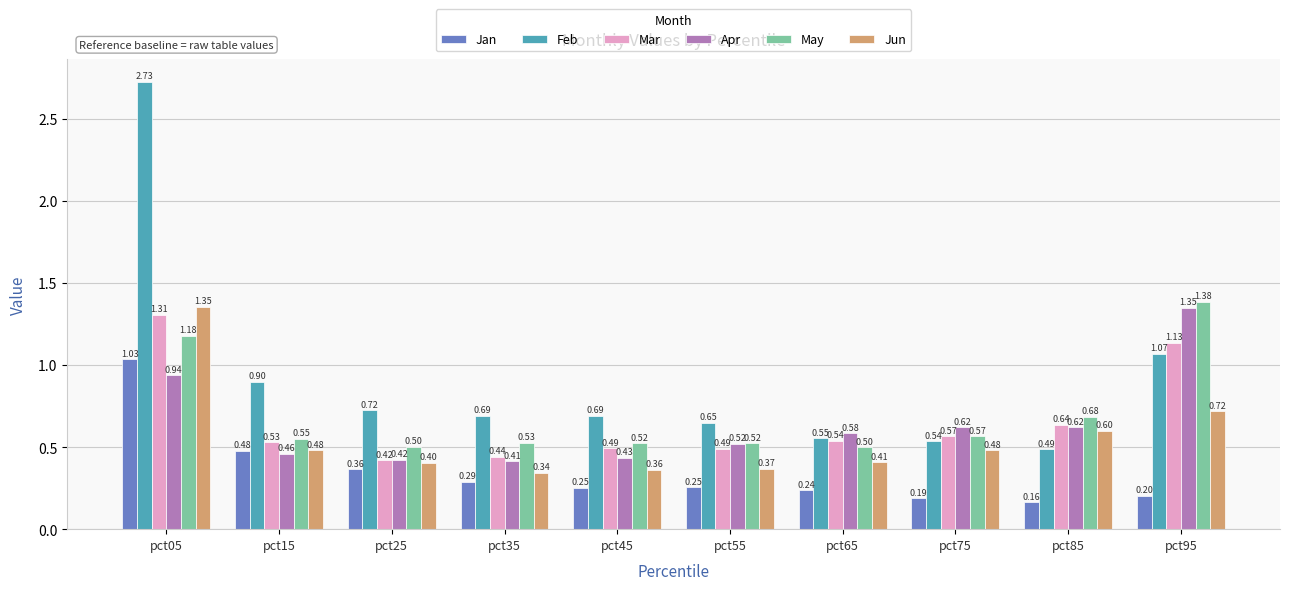

Is the value of May at pct45 greater than the value of Mar at pct15?

No